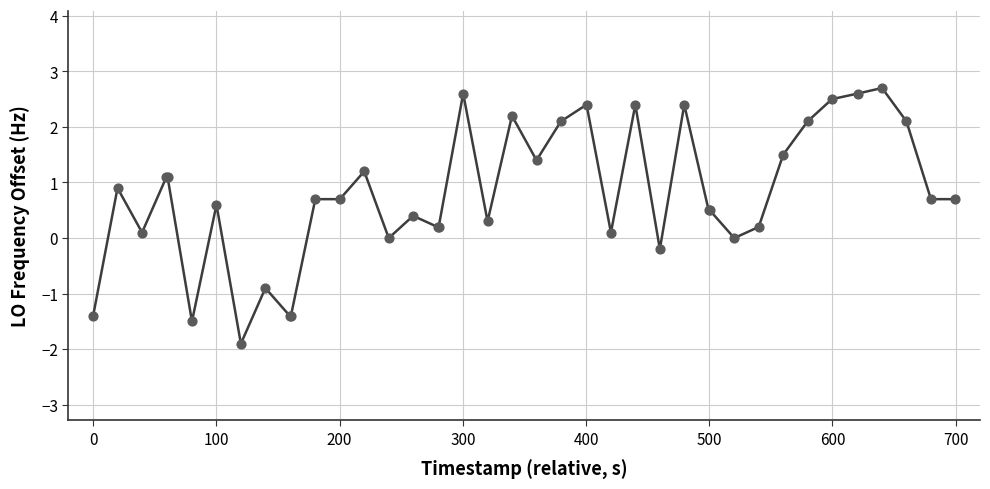

What is the difference between the maximum and minimum values?

4.6